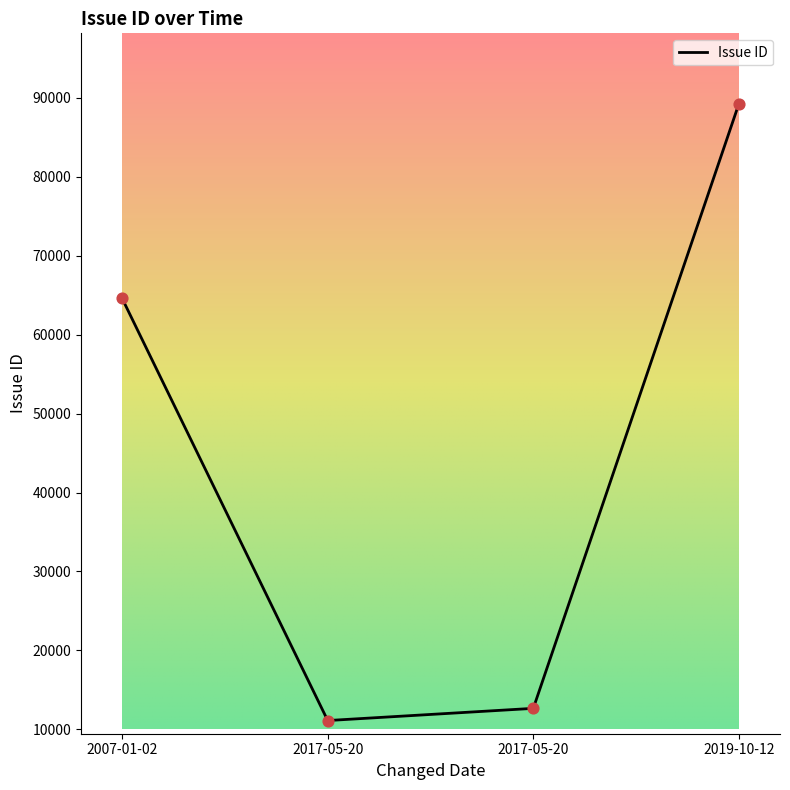

Between 2007-01-02 and 2017-05-20, which is larger?

2007-01-02